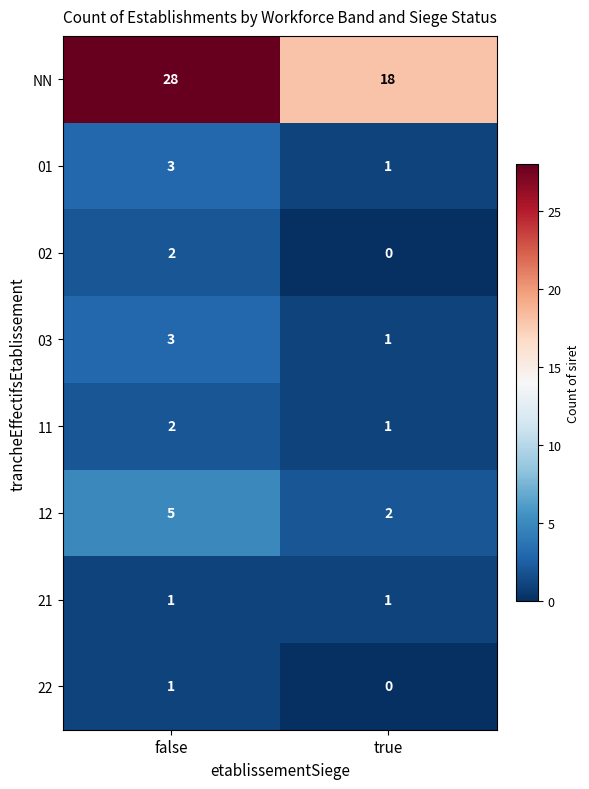

What is the difference between the maximum and minimum values in the NN series?

10